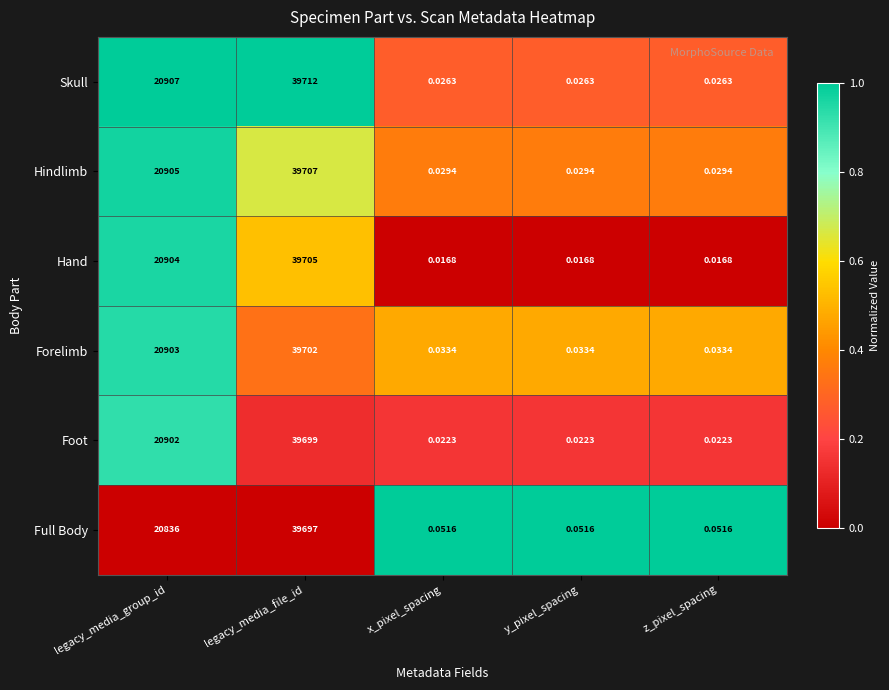

How many data points does each series have?

5